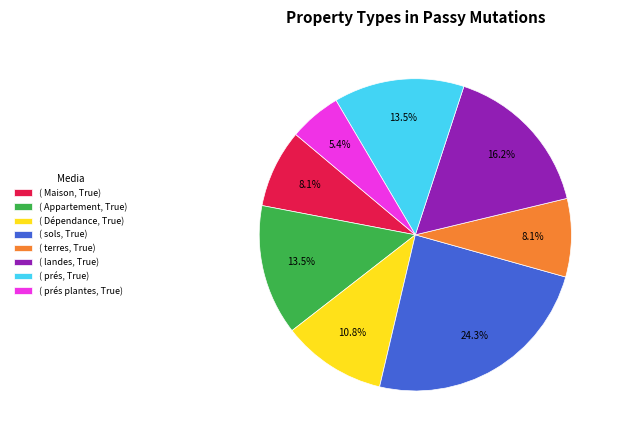

What is the total percentage of ( Dépendance, True) and ( sols, True)?

35.1%